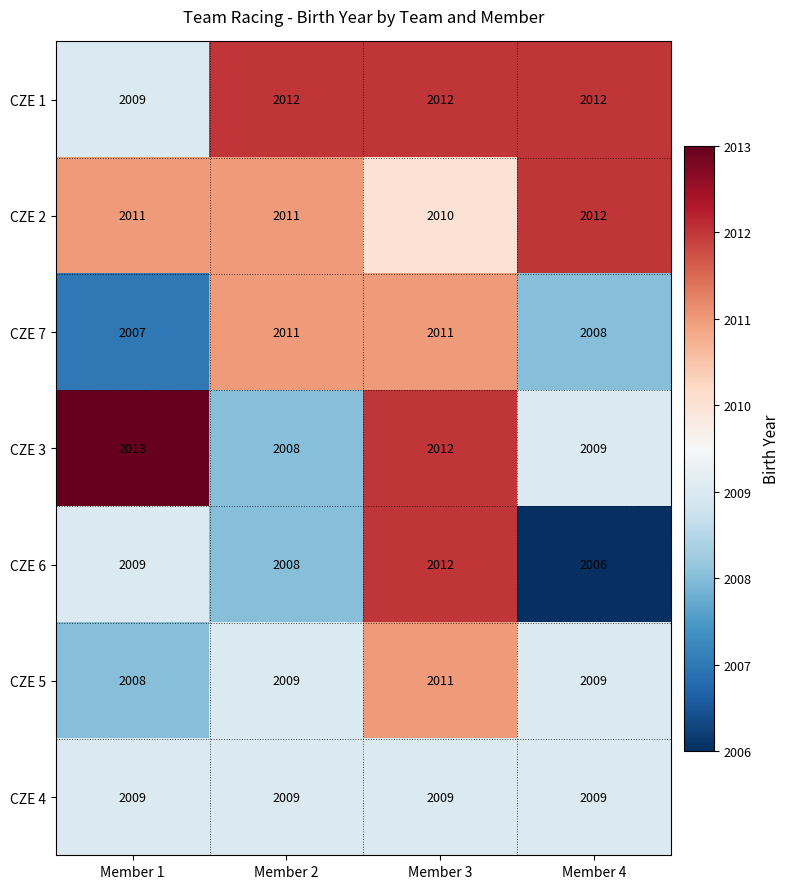

Reading left to right, extract all data points from this chart.

CZE 1: 2009	2012	2012	2012
CZE 2: 2011	2011	2010	2012
CZE 7: 2007	2011	2011	2008
CZE 3: 2013	2008	2012	2009
CZE 6: 2009	2008	2012	2006
CZE 5: 2008	2009	2011	2009
CZE 4: 2009	2009	2009	2009